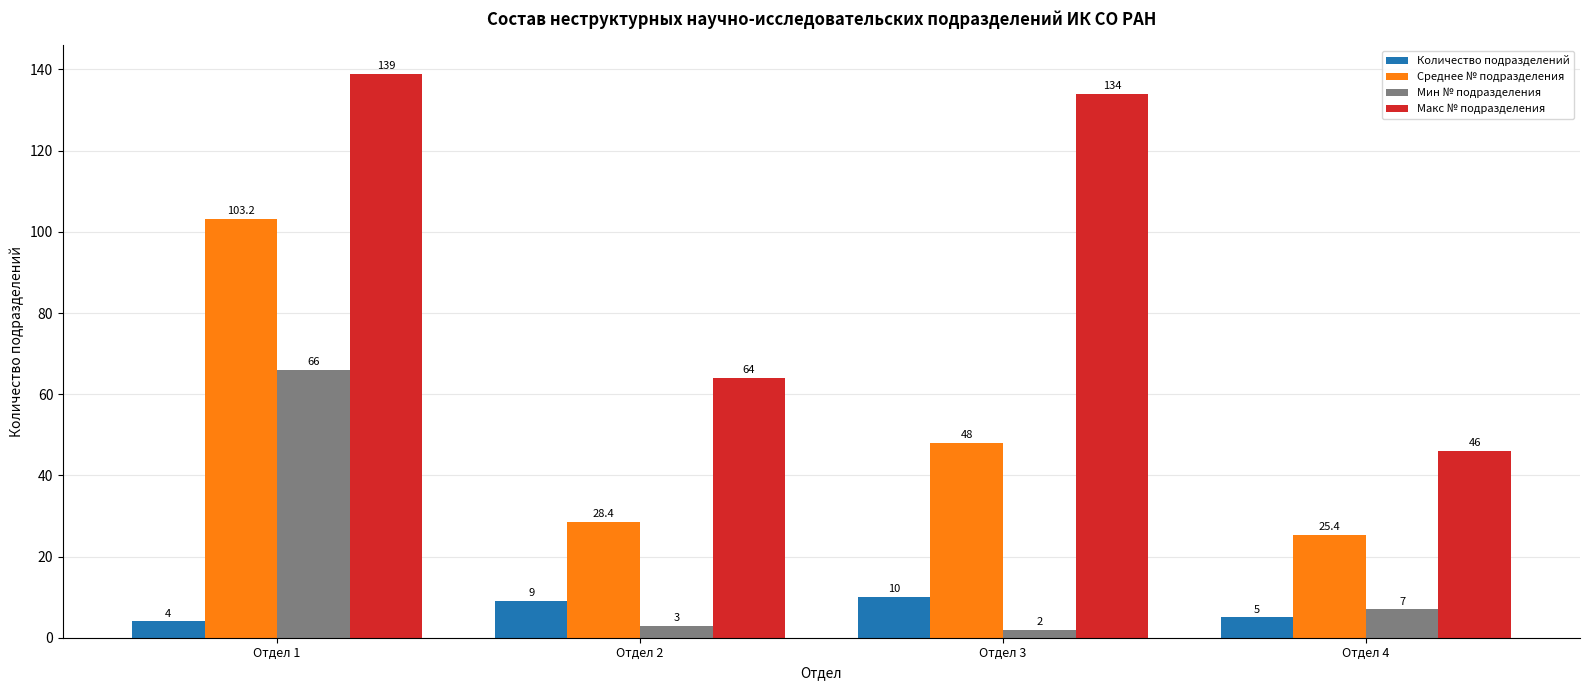

What is the value of the Мин № подразделения bar at the 3rd from the left?

2.0